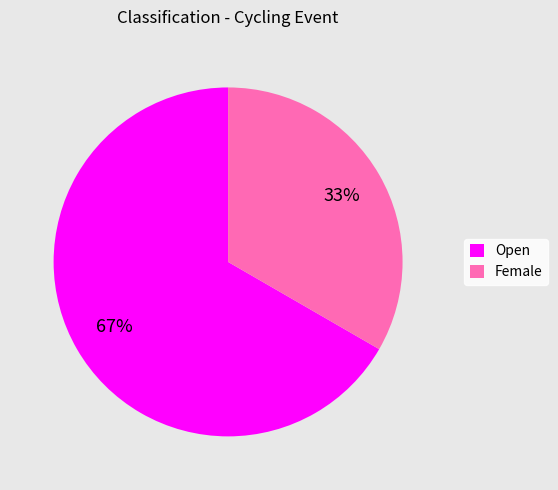

The Open slice represents 67% of the pie. True or false?

True